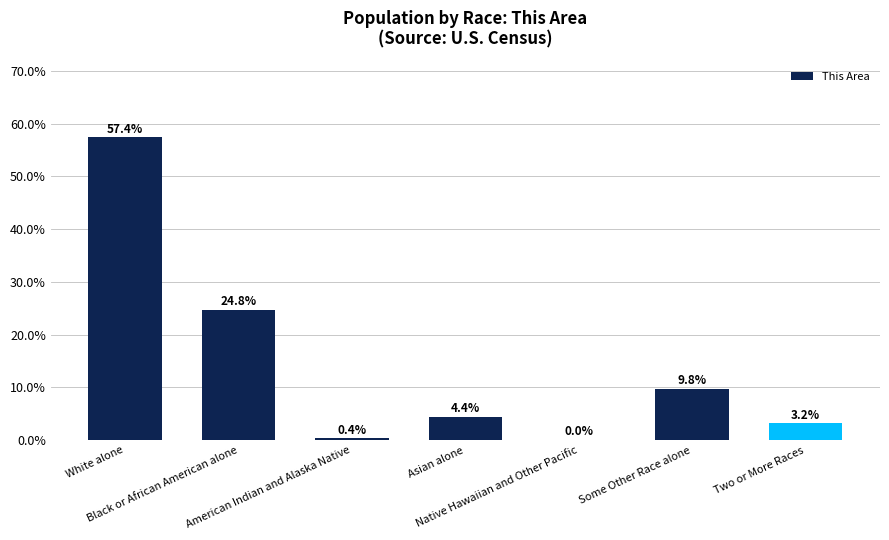

Are the bars grouped side by side (vs. stacked)?

No